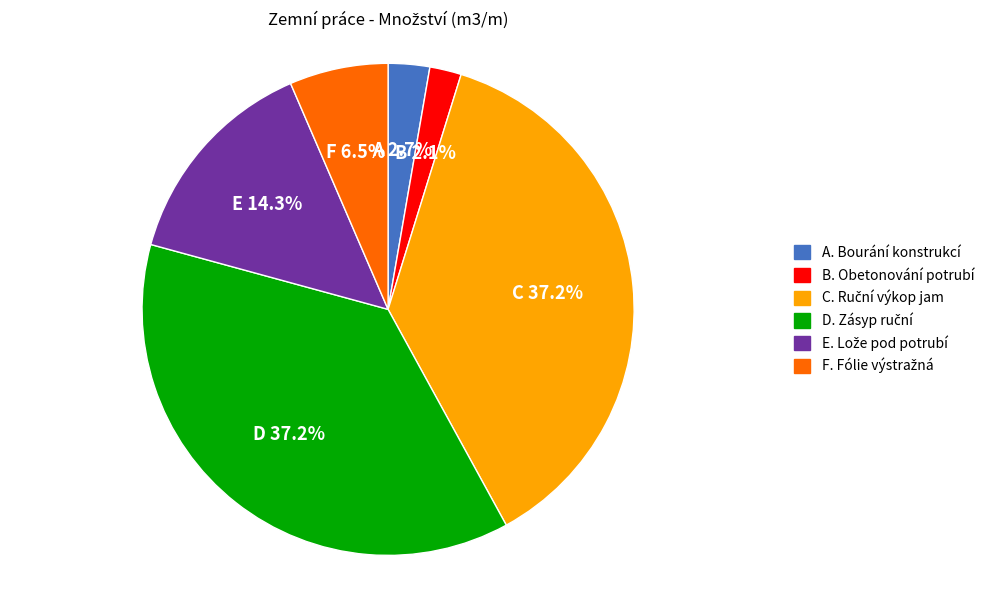

Is there a majority slice in this chart?

No